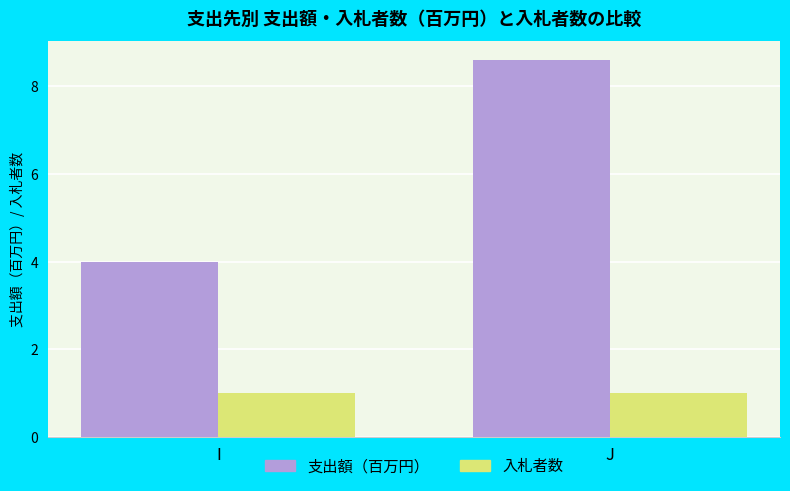

The value of 支出額（百万円） at J is 8.6. True or false?

True